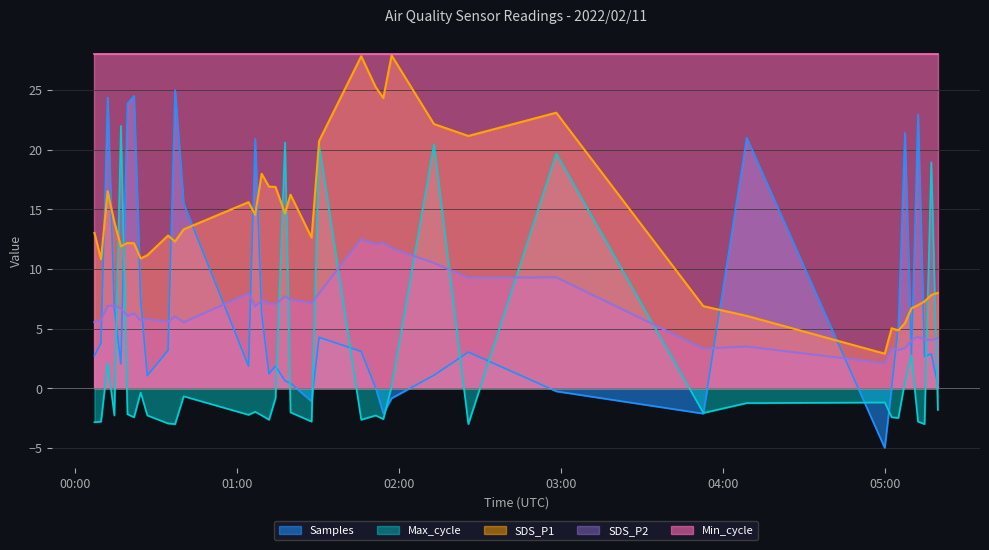

Where is the first local minimum for SDS_P2?

2022/02/11 00:19:16